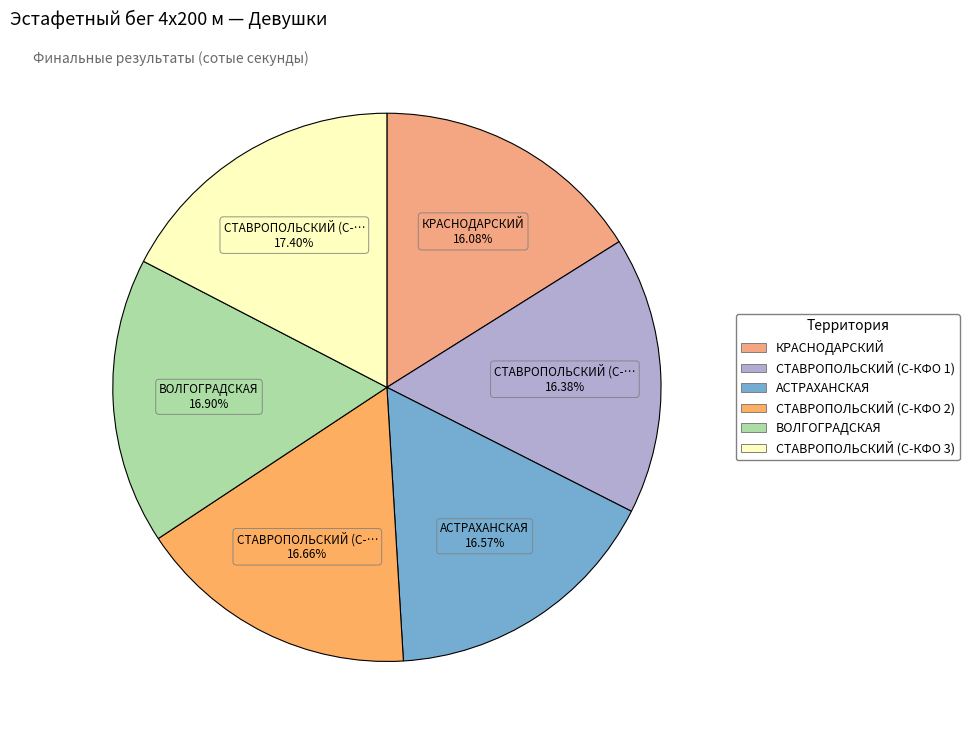

Is СТАВРОПОЛЬСКИЙ (С-КФО 2) the majority of the pie?

No